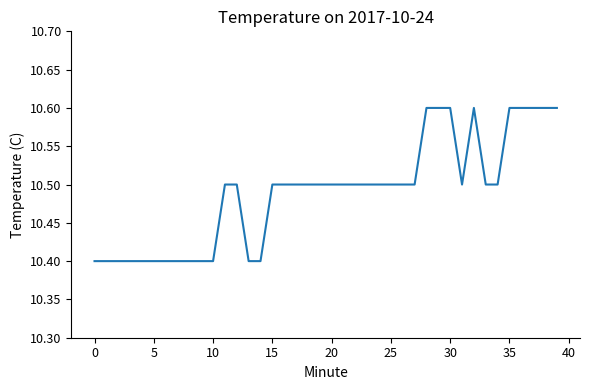

What is the minimum value shown in the chart?

10.4